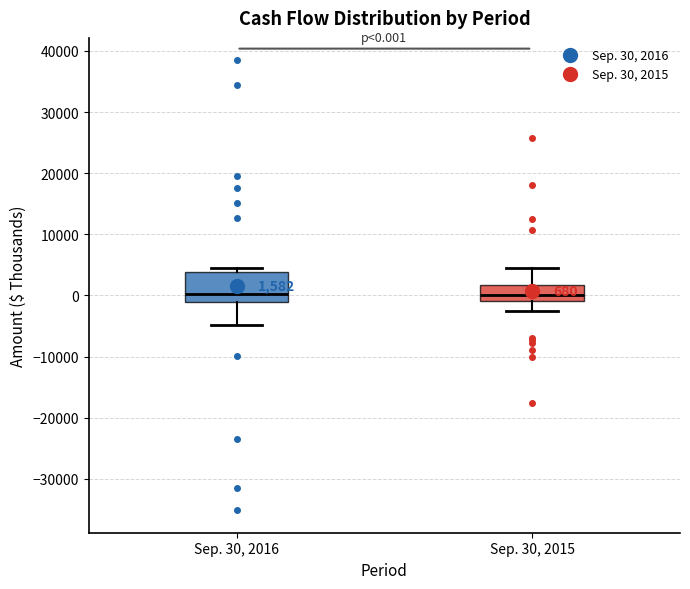

Which box is the tallest, from its lower edge to its upper edge?

Sep. 30, 2016